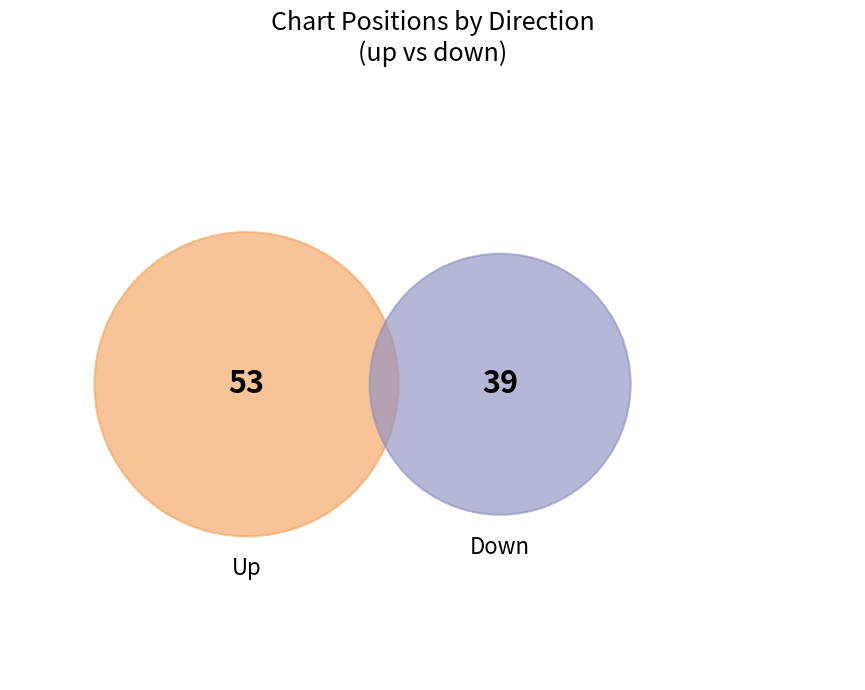

Combined, what portion of the pie is up and down?

100.0%